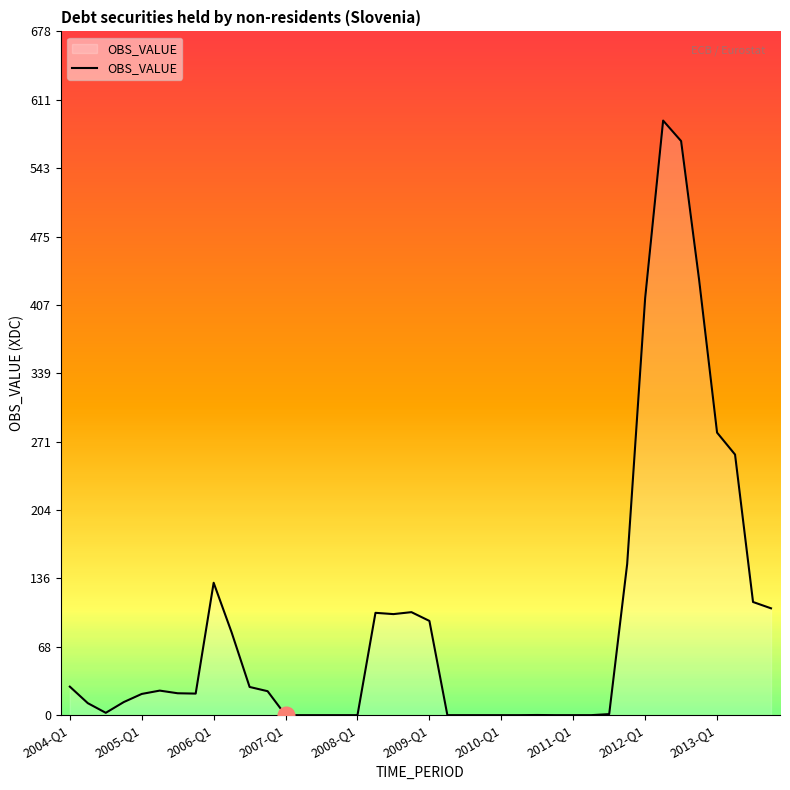

What is the difference between the maximum and minimum values?

589.9